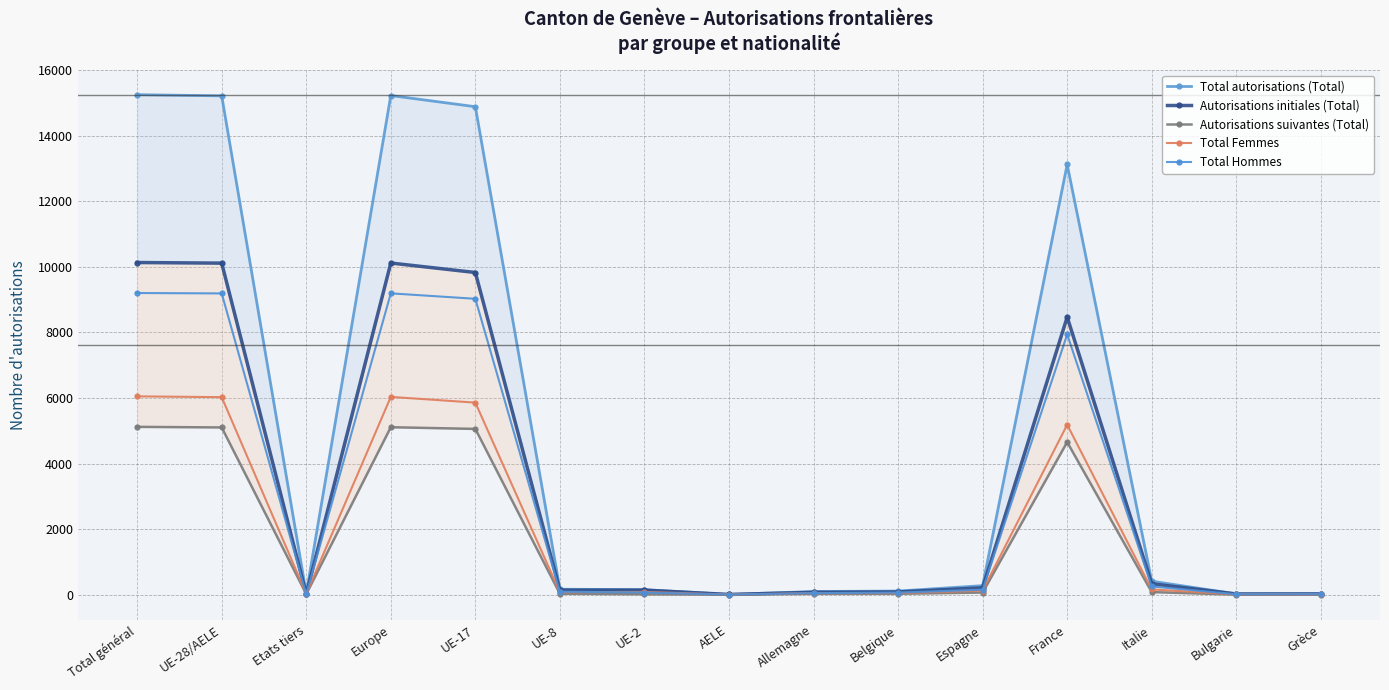

Rank the series by their maximum value, from highest to lowest.

Total autorisations (Total), Autorisations initiales (Total), Total Hommes, Total Femmes, Autorisations suivantes (Total)